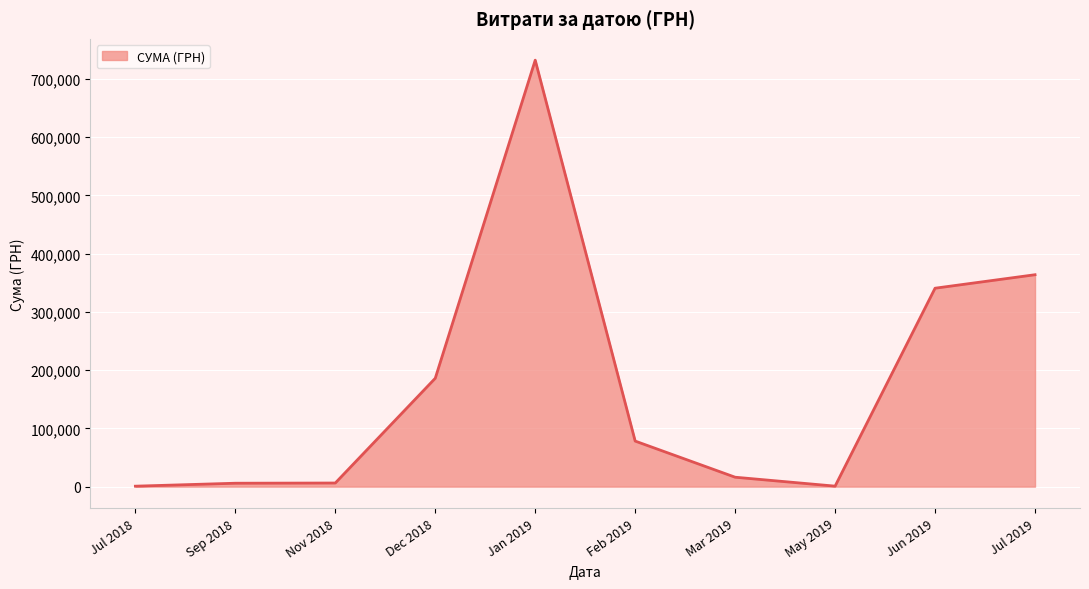

What is the difference between the maximum and minimum values?

731194.0